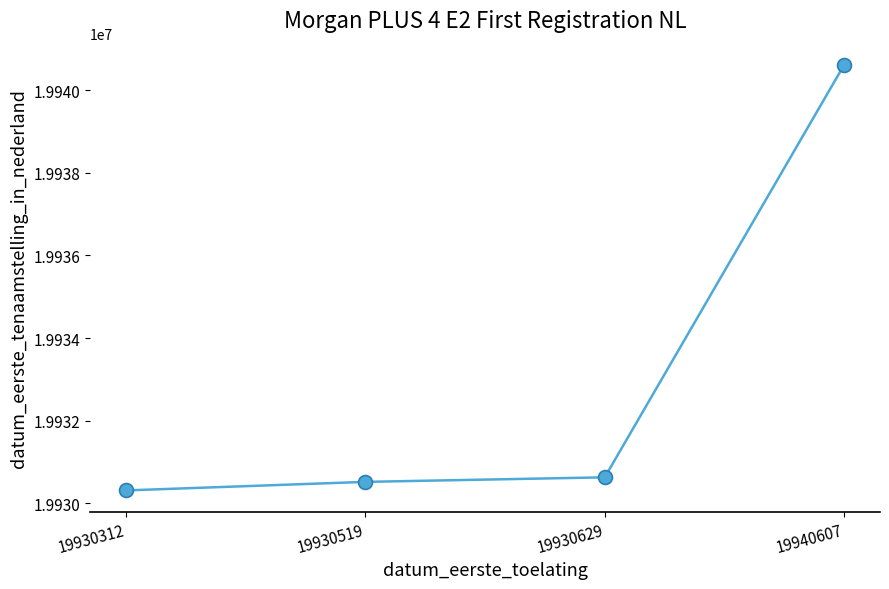

Rank the categories by value from highest to lowest.

19940607, 19930629, 19930519, 19930312